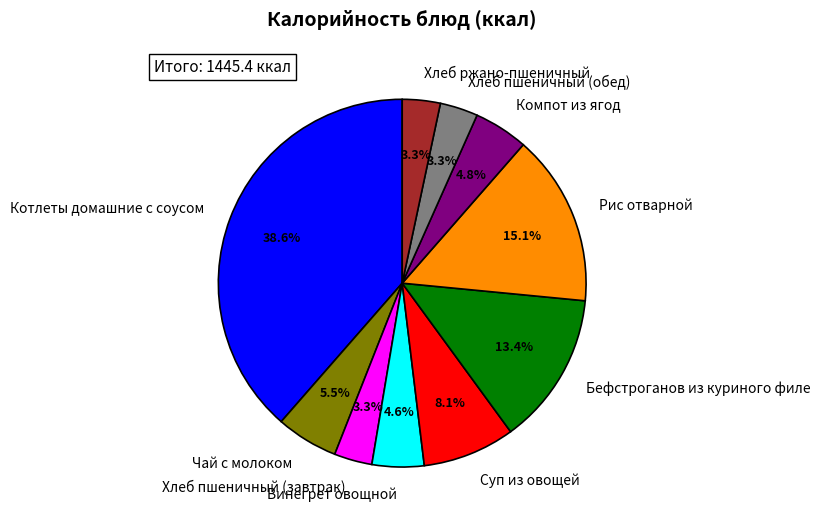

How many slices are in this pie chart?

10